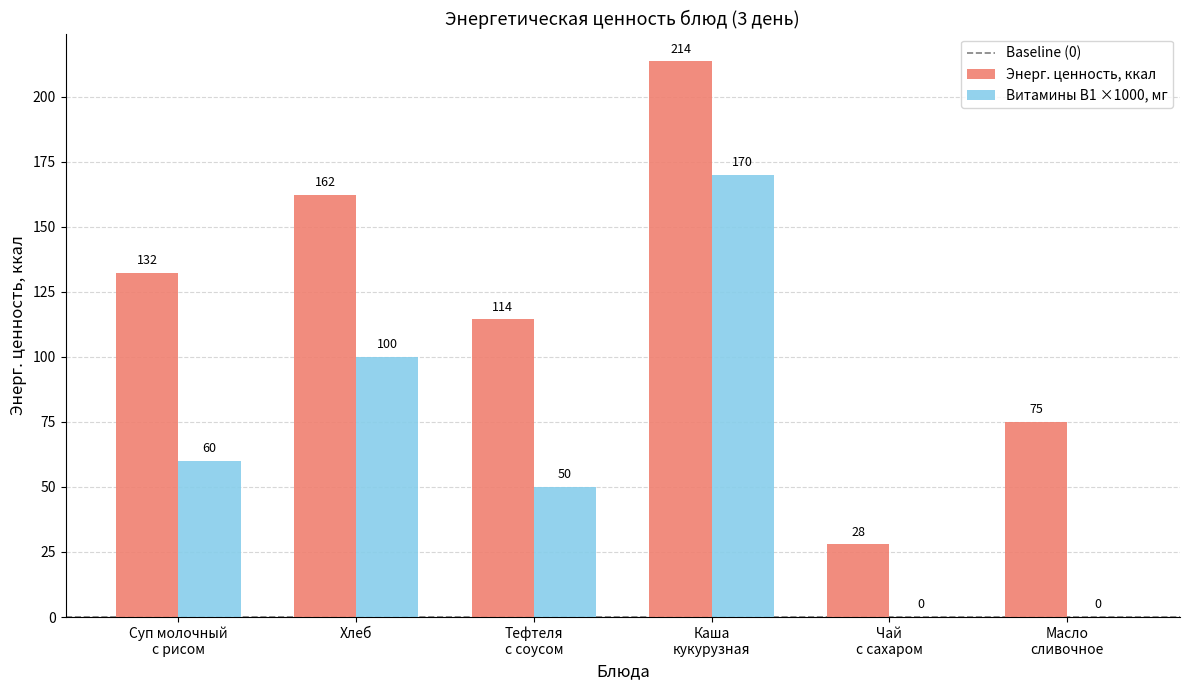

How many series are shown in this chart?

2